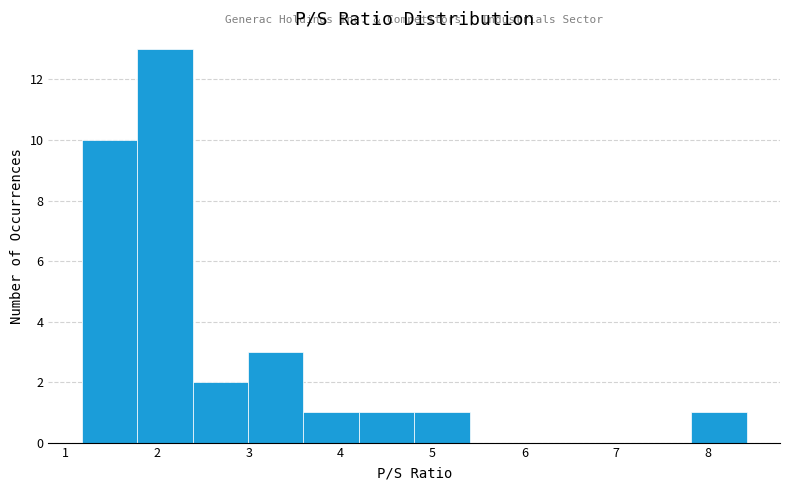

Reading left to right, transcribe this chart: for each bar, give the range it covers on the x-axis and its height. Neither the bar edges nor the heights are printed on the chart, so give them approximately, as read against the axes.

1.2 to 1.8: 10
1.8 to 2.4: 13
2.4 to 3.0: 2
3.0 to 3.6: 3
3.6 to 4.2: 1
4.2 to 4.8: 1
4.8 to 5.4: 1
5.4 to 6.0: 0
6.0 to 6.6: 0
6.6 to 7.2: 0
7.2 to 7.8: 0
7.8 to 8.4: 1